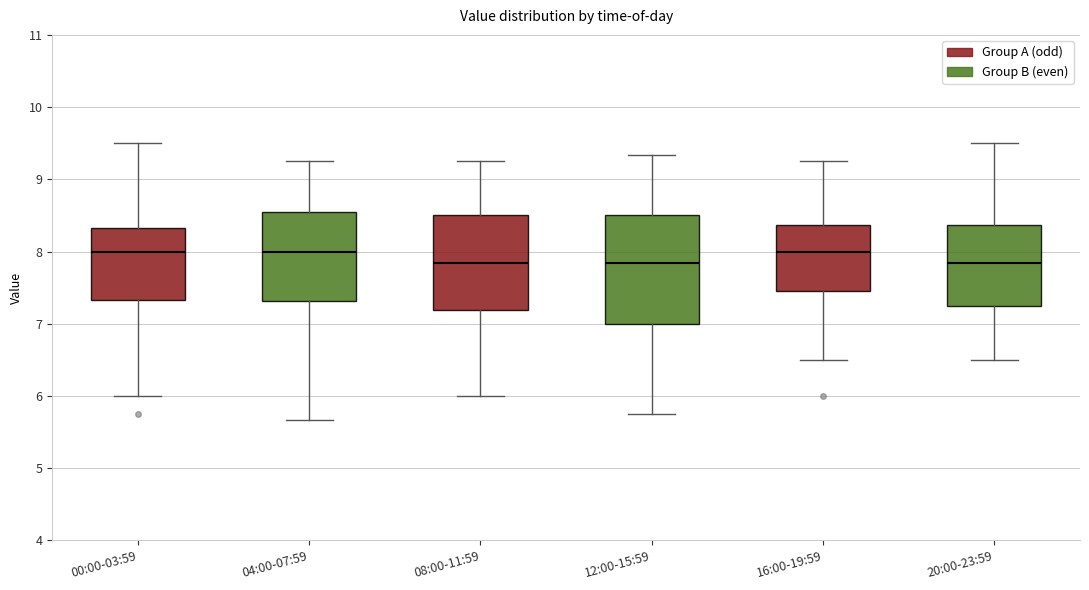

Which box is the tallest, from its lower edge to its upper edge?

12:00-15:59